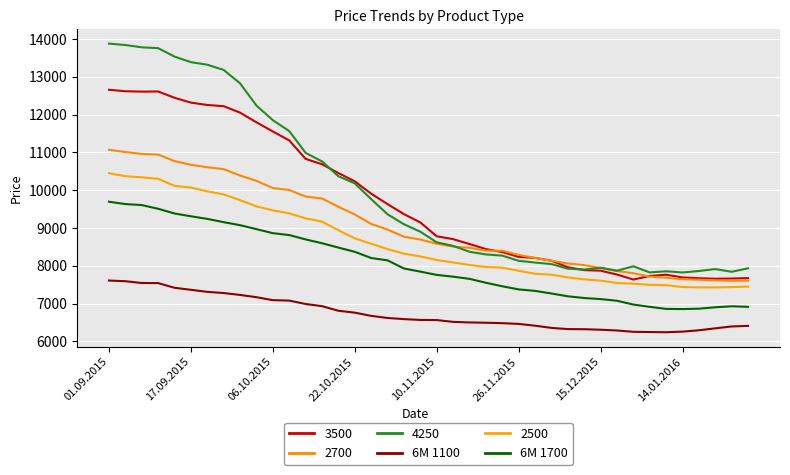

Which series has the largest range (max minus min)?

4250